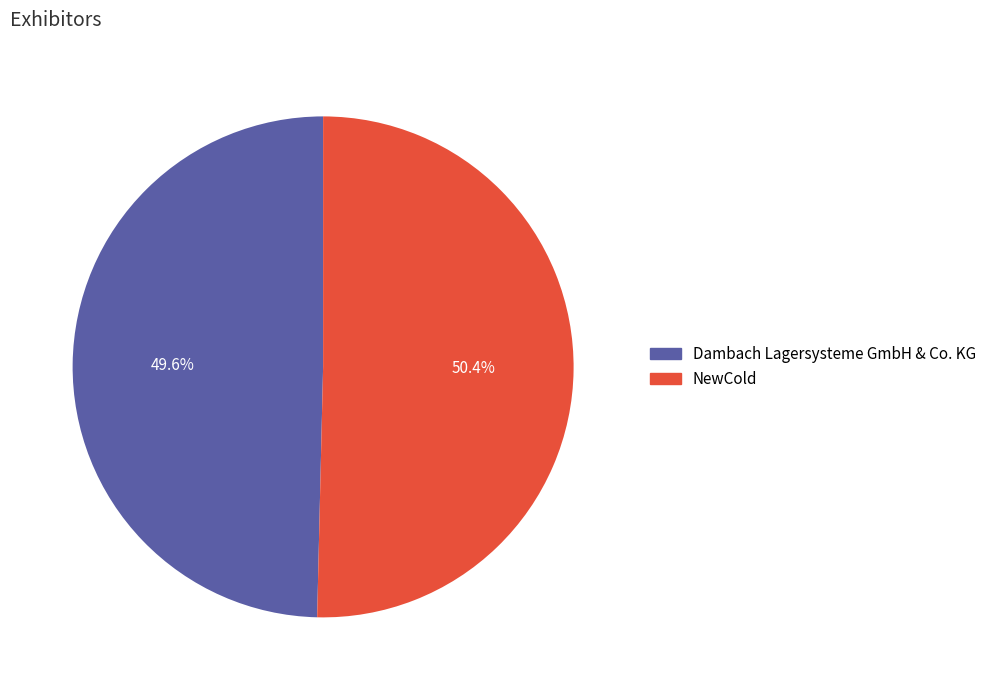

To the nearest percent, what is the difference between the NewCold and Dambach Lagersysteme GmbH & Co. KG slice percentages?

1%